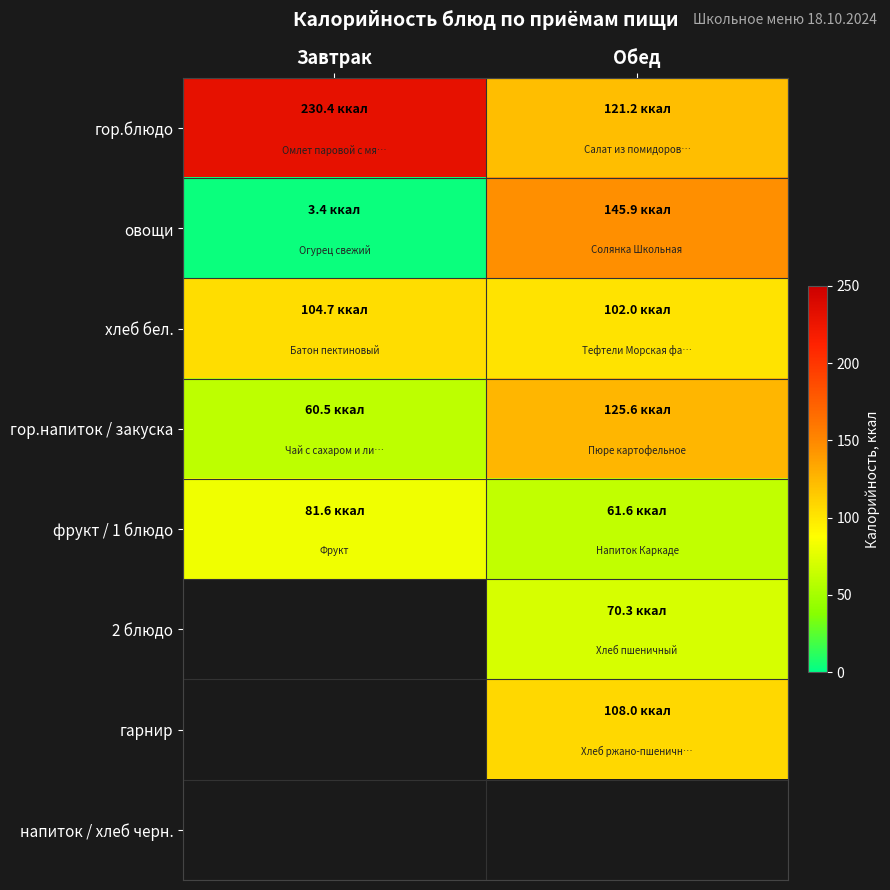

Read the гарнир value at Обед.

108.0